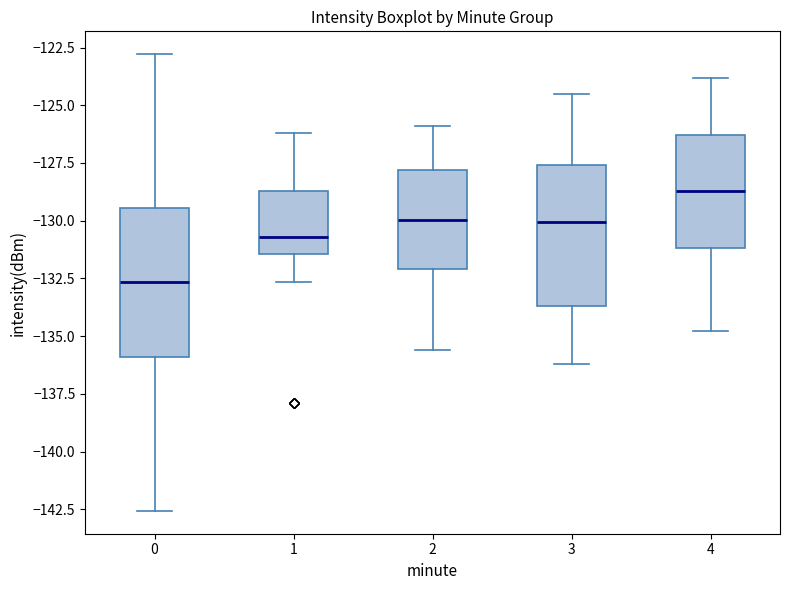

Which box's median line is the lowest?

0